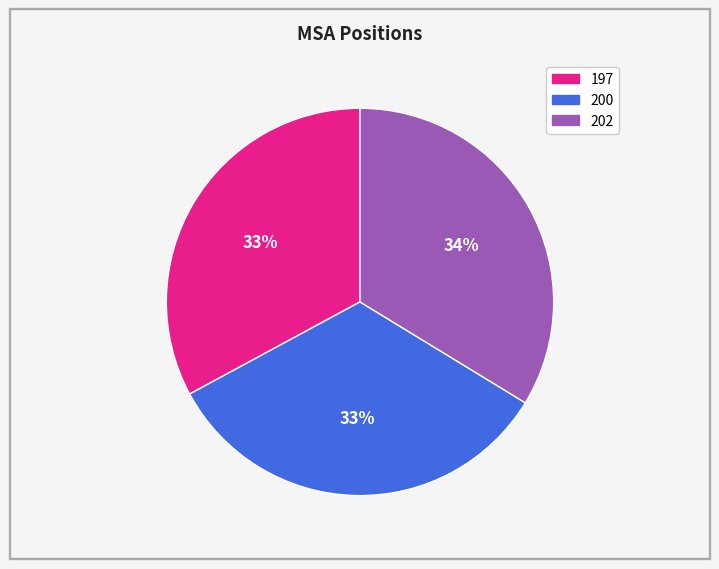

Does 197 account for over 50% of the chart?

No